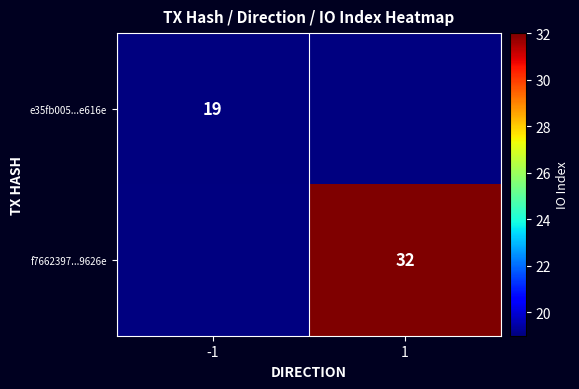

Which category has the lowest value across all series?

-1